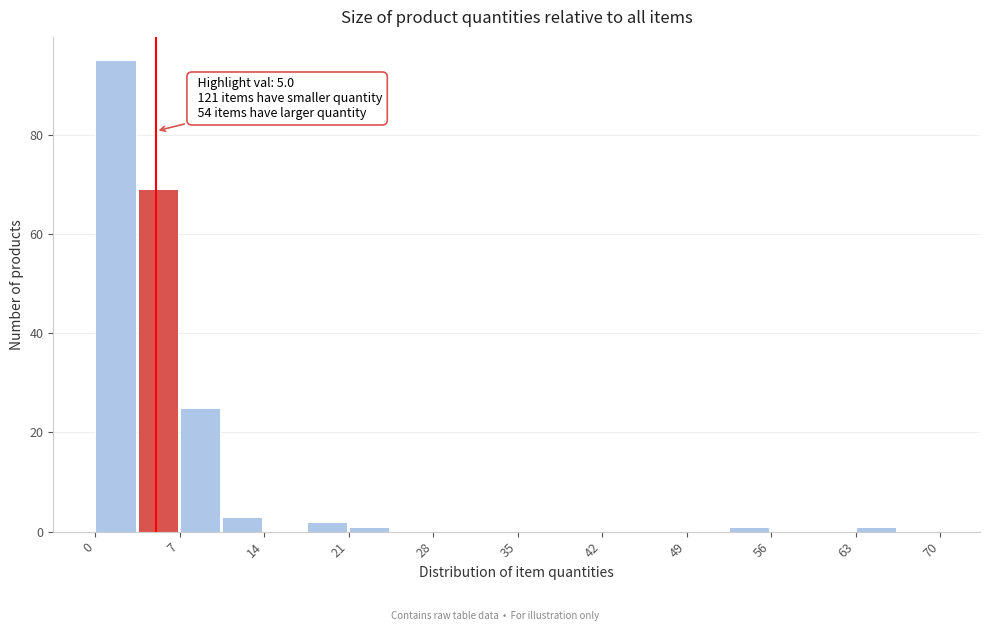

Around what value on the x-axis is the tallest bar? Give the approximate position of its centre, as read against the axis.

2